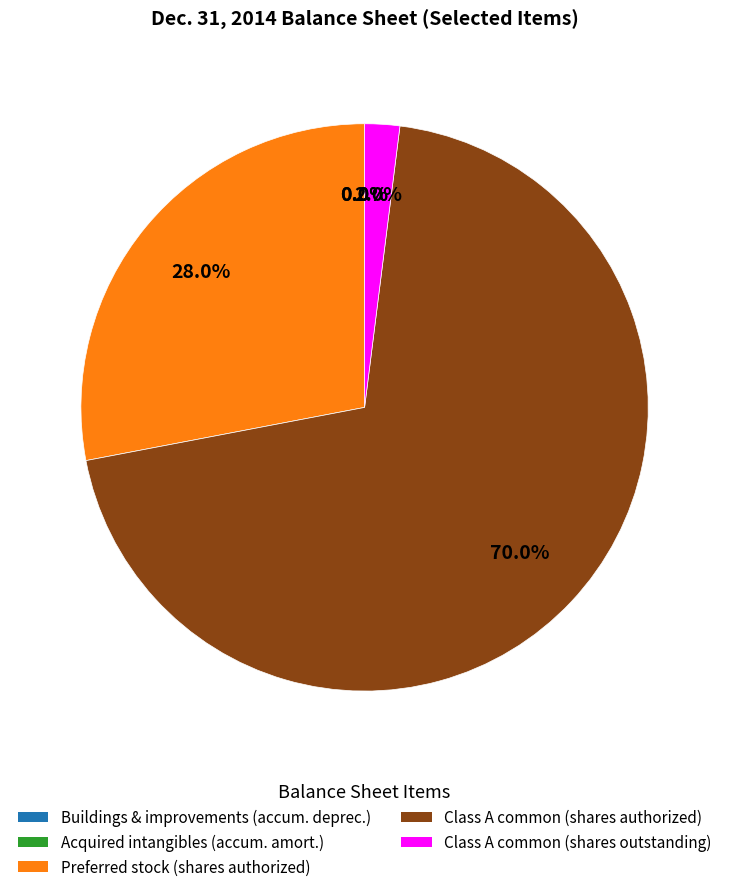

Does any single category account for the majority?

Yes